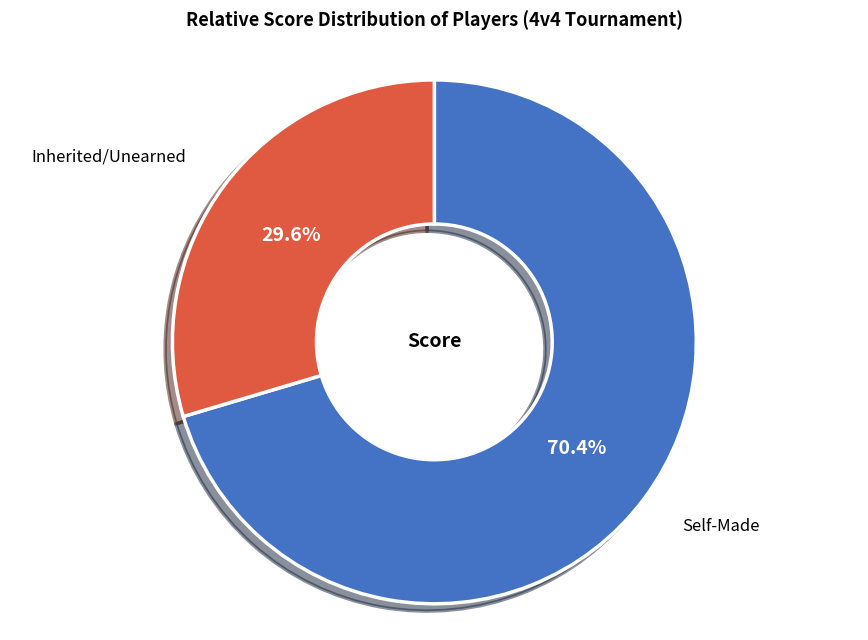

Is there any slice that represents more than half of the pie?

Yes